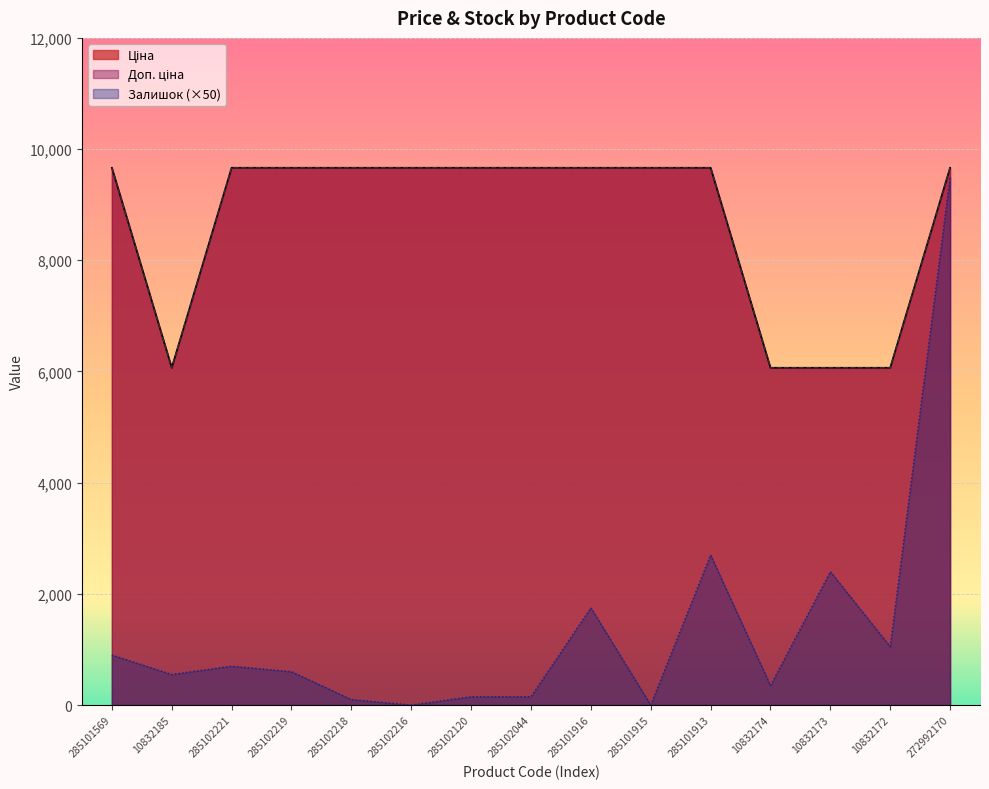

Is the value of Ціна at 10832172 greater than the value of Доп. ціна at 10832173?

No